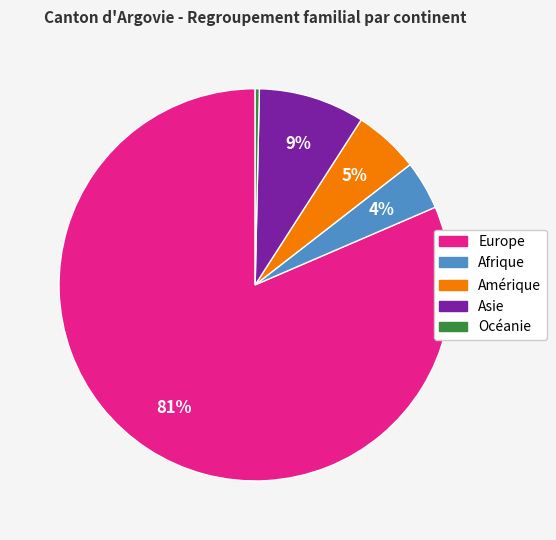

How many segments does this pie chart have?

5